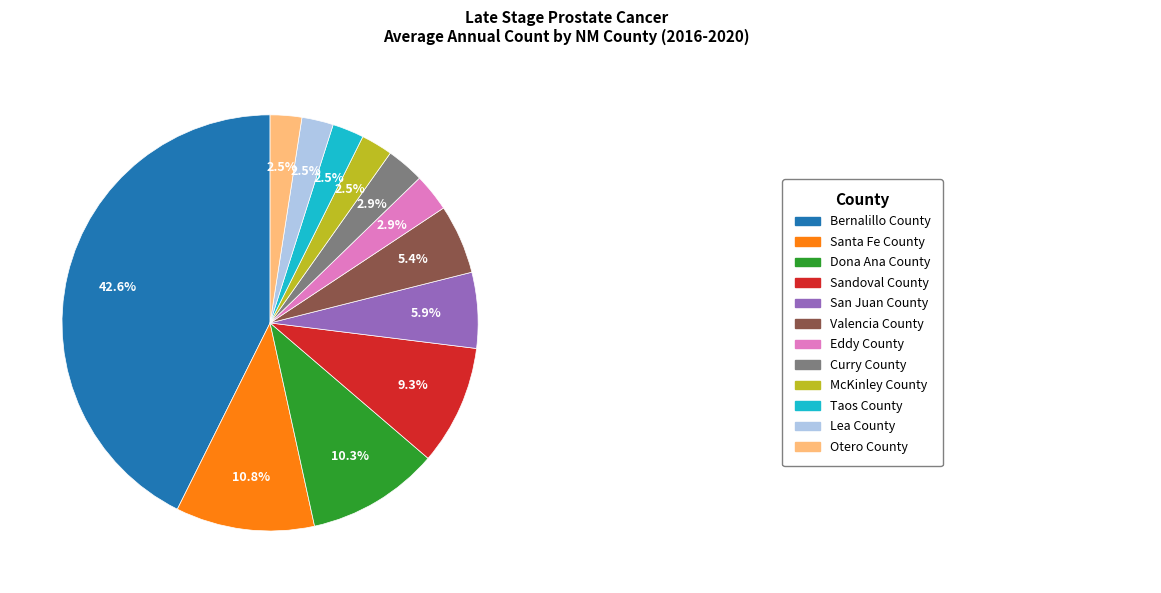

Is there any slice that represents more than half of the pie?

No